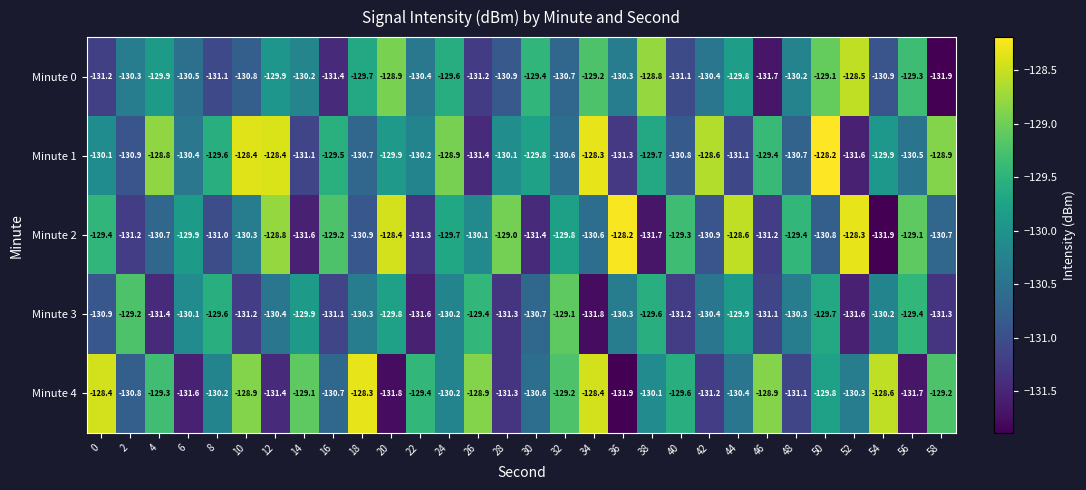

What is the difference between the maximum and minimum values in the Minute 2 series?

3.7